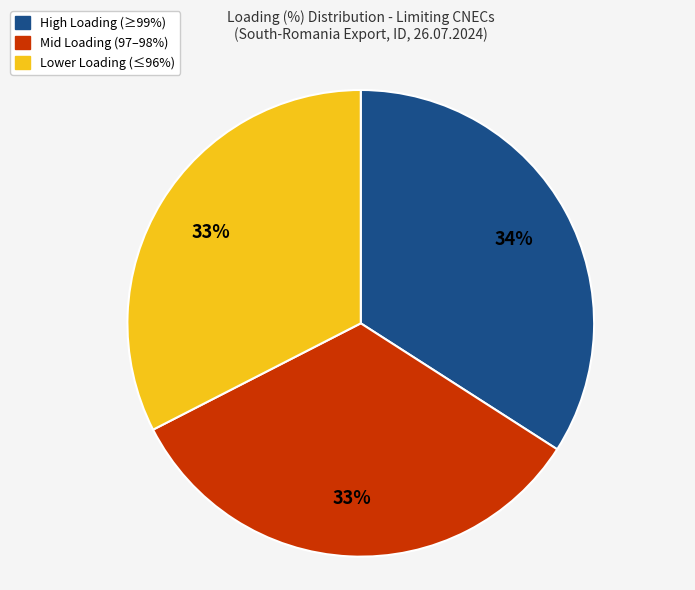

To the nearest percent, what is the average slice percentage?

33%